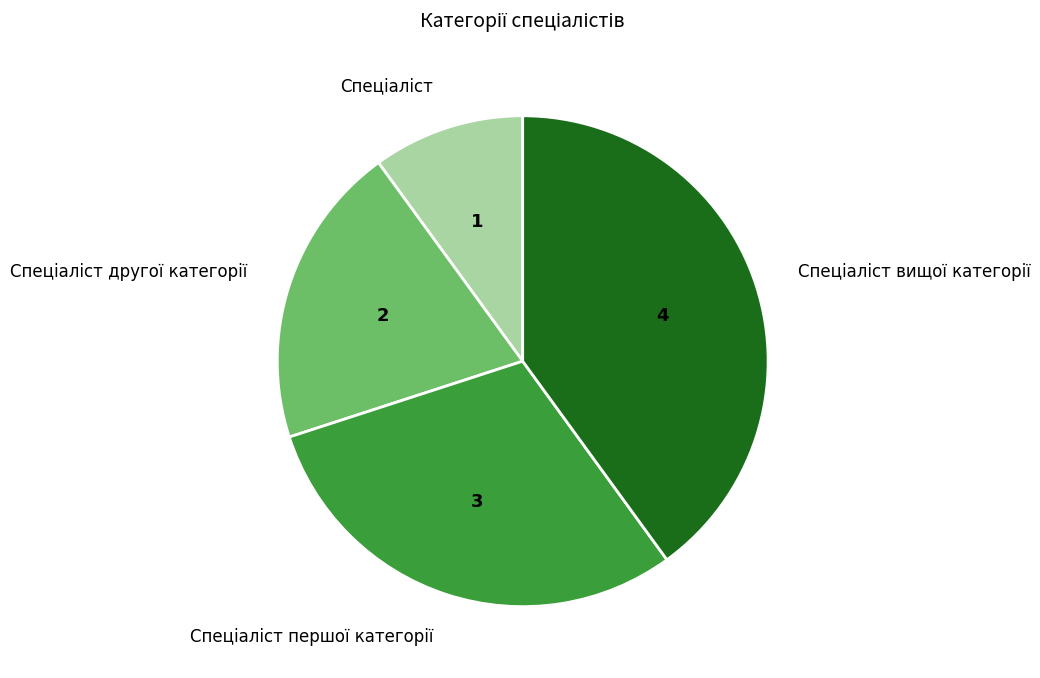

Does any single category account for the majority?

No